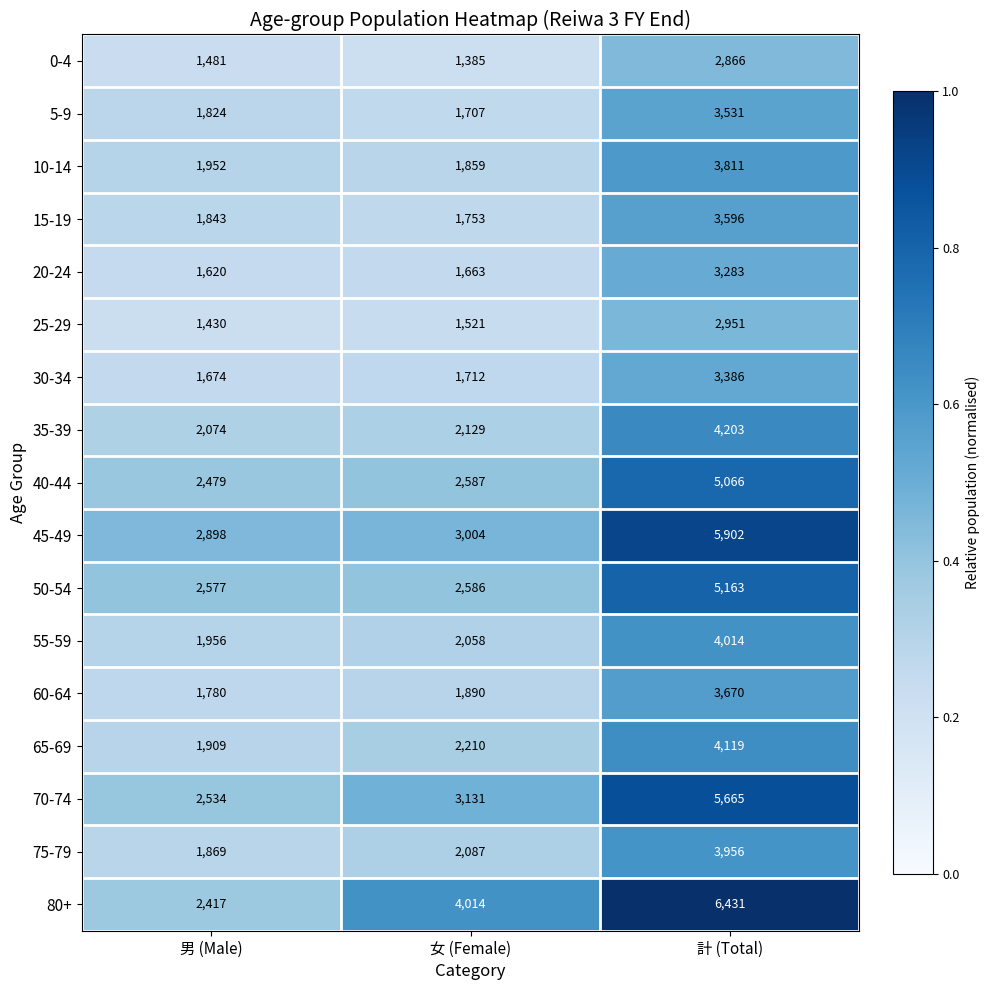

At 計 (Total), list the series in order from largest to smallest.

80+, 45-49, 70-74, 50-54, 40-44, 35-39, 65-69, 55-59, 75-79, 10-14, 60-64, 15-19, 5-9, 30-34, 20-24, 25-29, 0-4